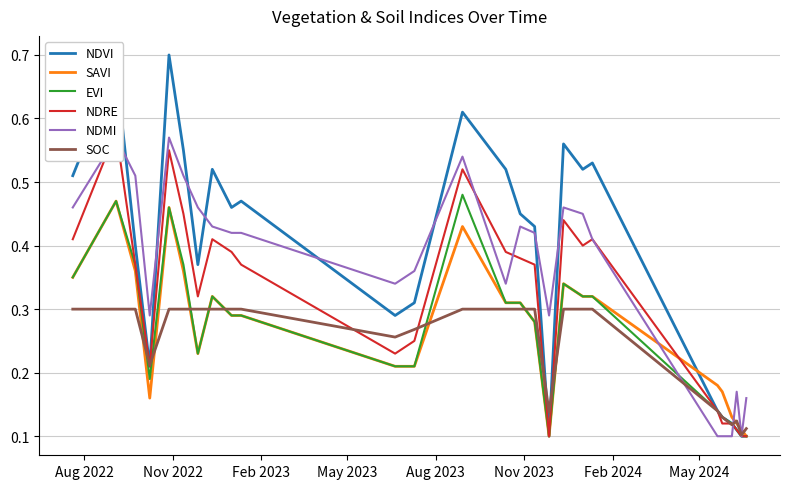

What is the difference between the maximum and minimum values in the NDVI series?

0.6